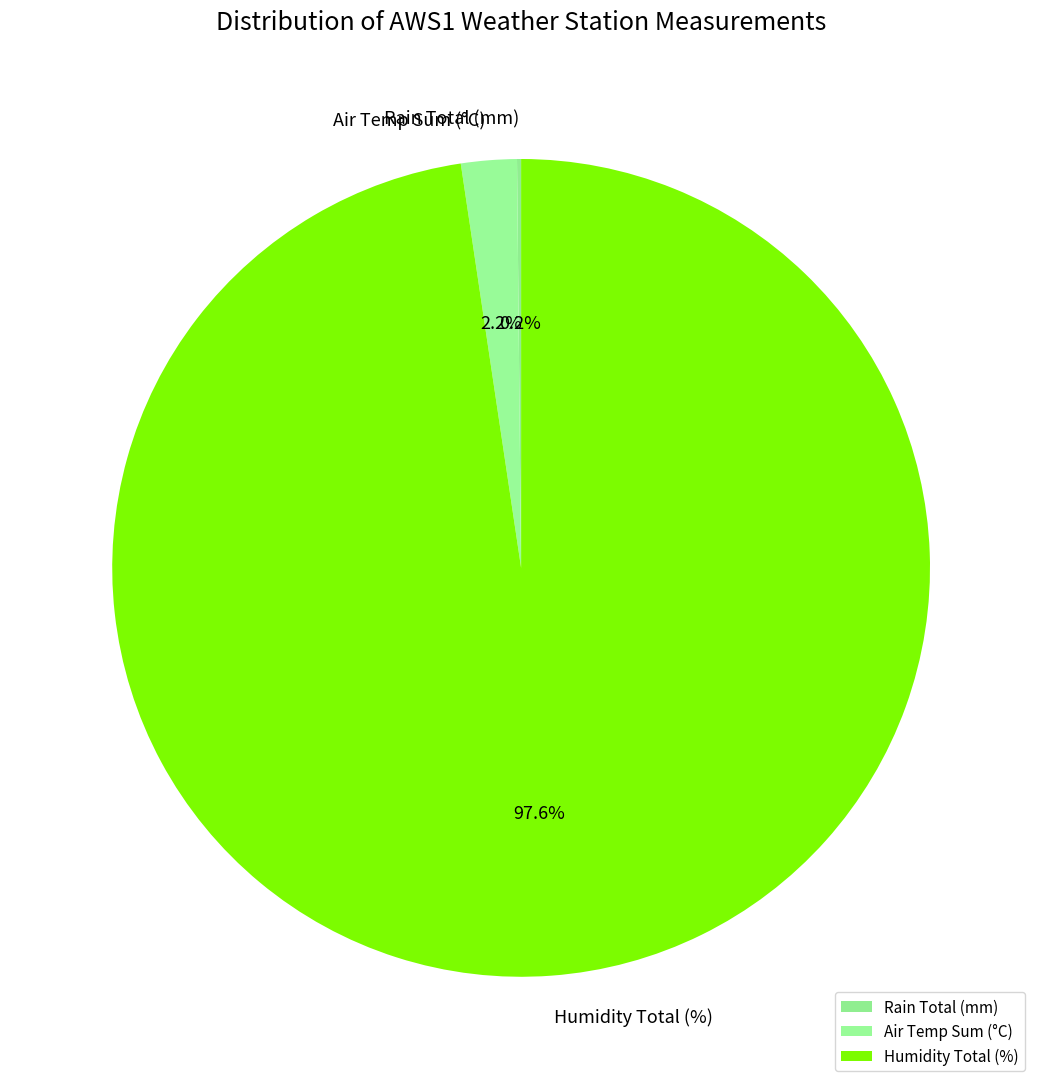

Which category accounts for the majority?

Humidity Total (%)